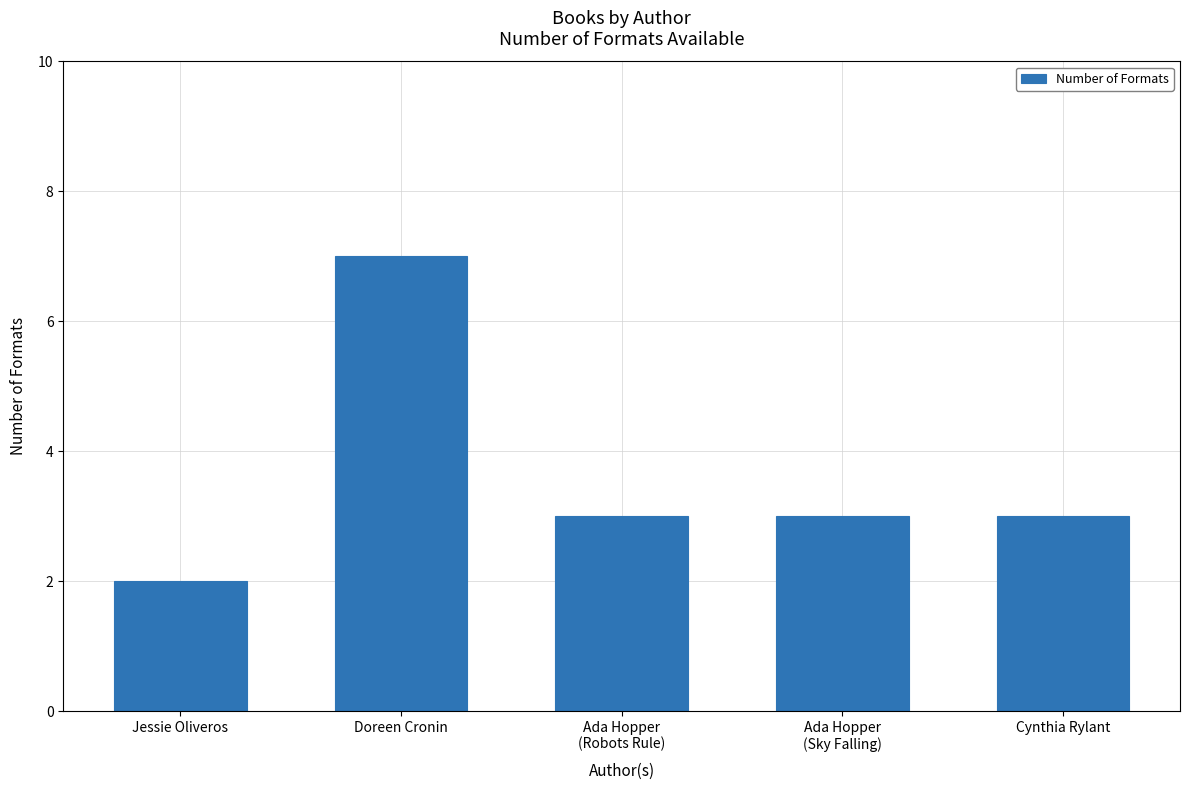

What is the smallest value displayed?

2